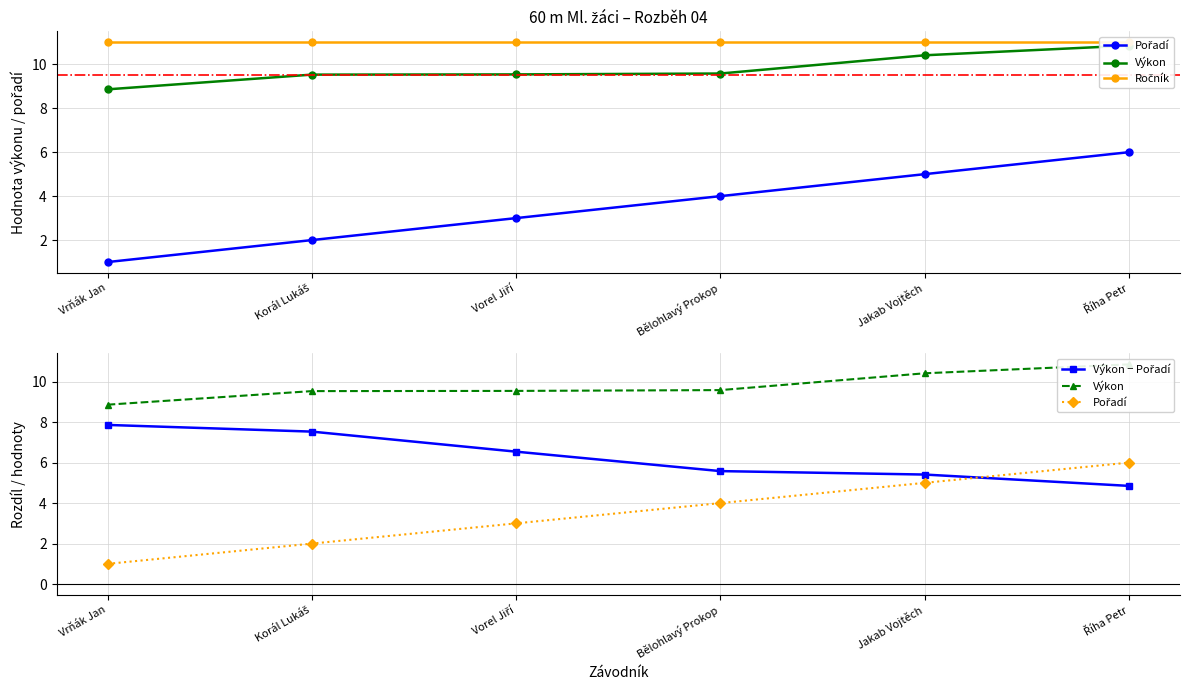

What value does the Pořadí series have at Vrňák Jan?

1.0